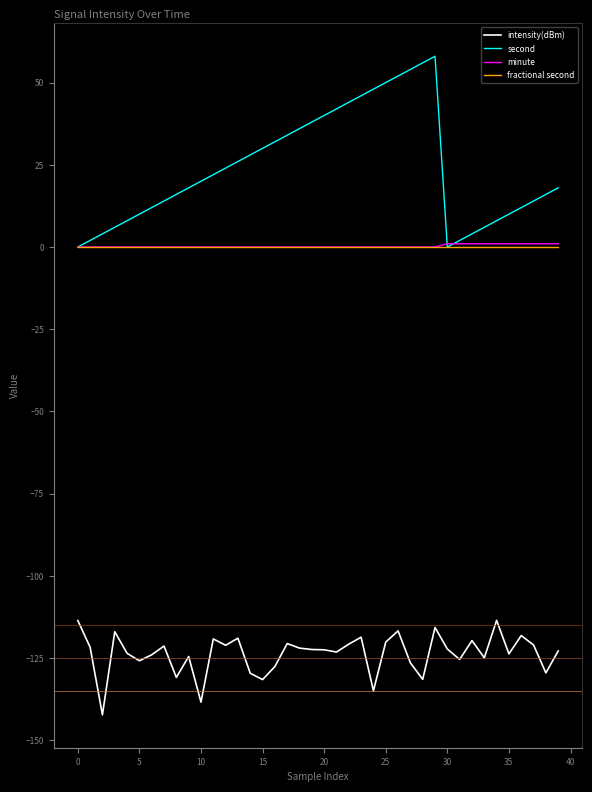

What is the average value of the second series?

24.0